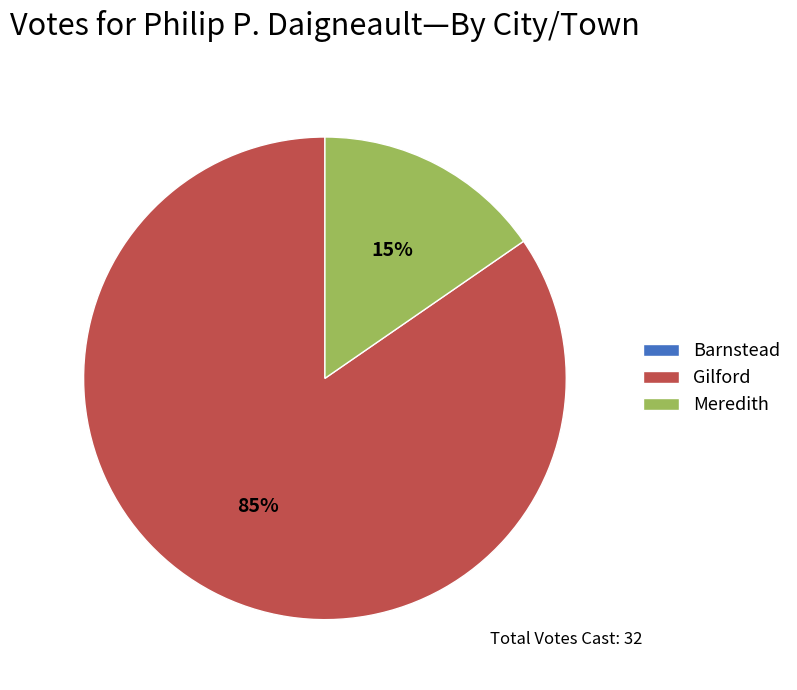

The Gilford slice represents 72% of the pie. True or false?

False